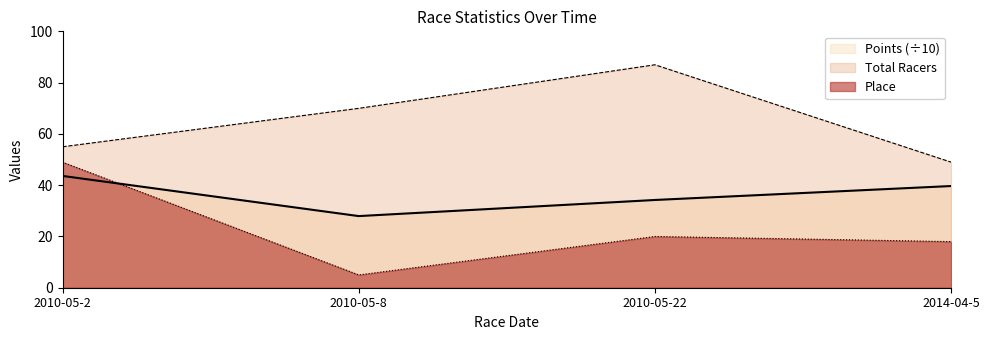

In Points, how many points are lower than both neighbors (excluding endpoints)?

1